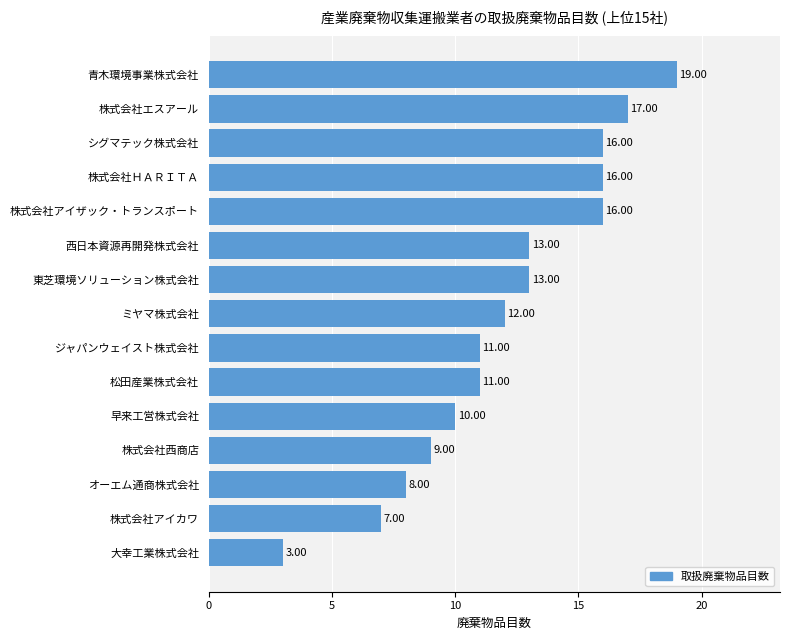

What is the sum of all values?

181